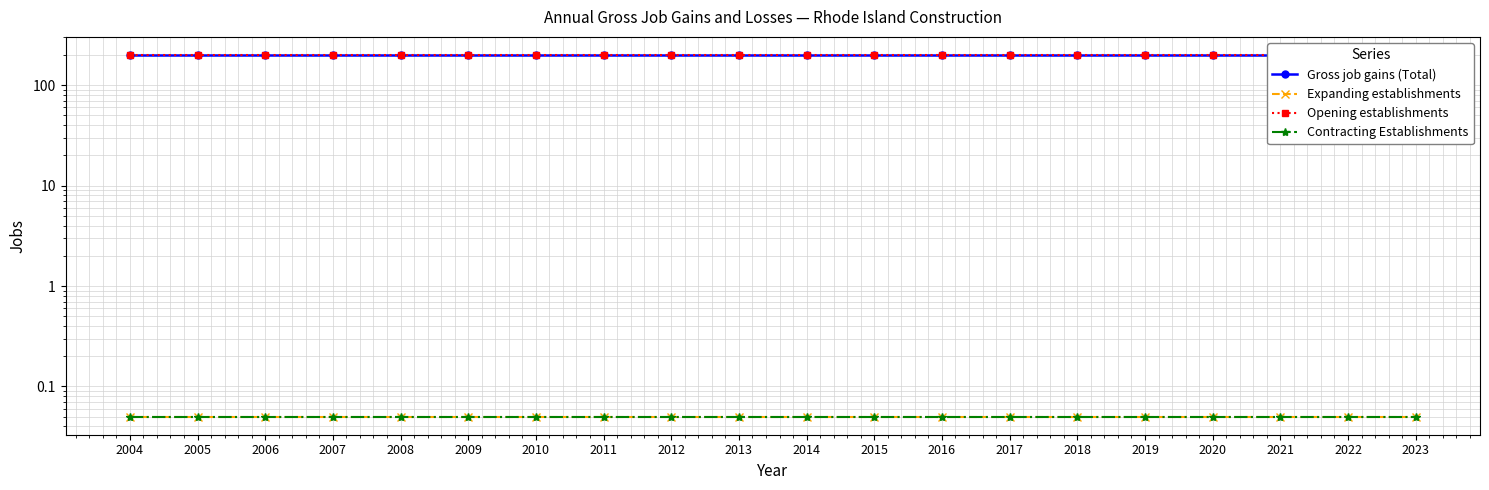

Between 2007 and 2014, which is larger?

2007